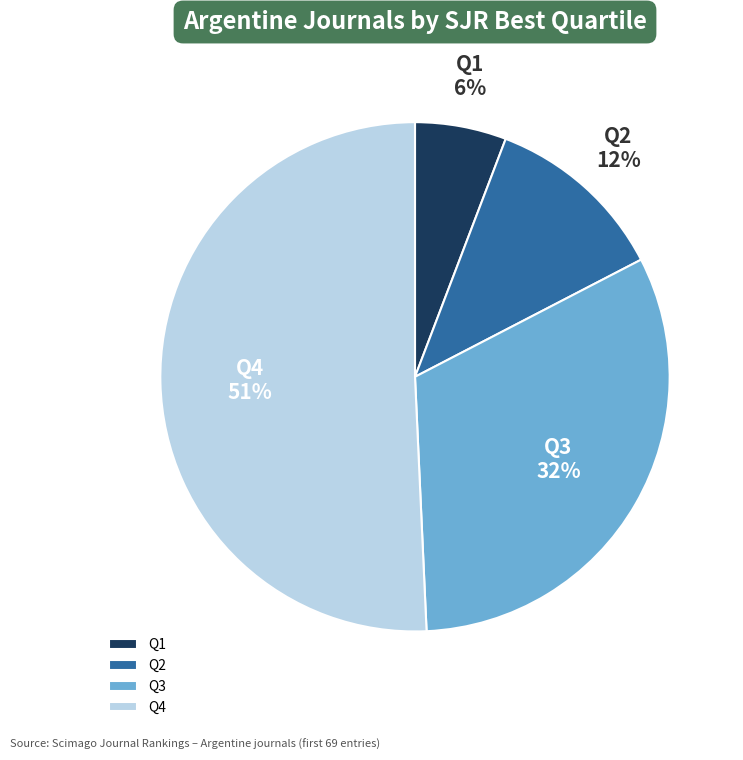

What is the smallest slice in the pie chart?

Q1